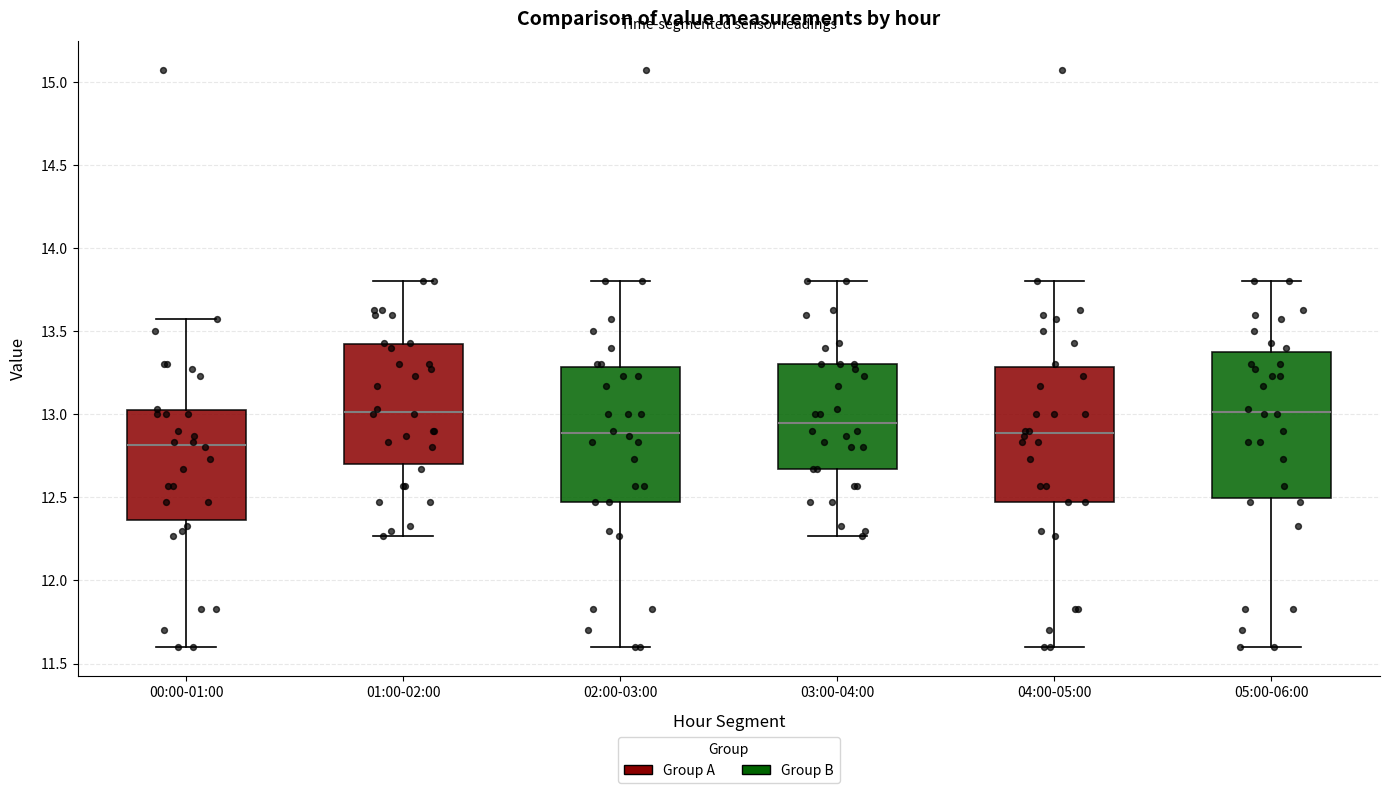

Where is the lower edge of the box for 00:00-01:00 on the y-axis? The values are not printed on the chart, so give them approximately, as read against the axis.

12.35